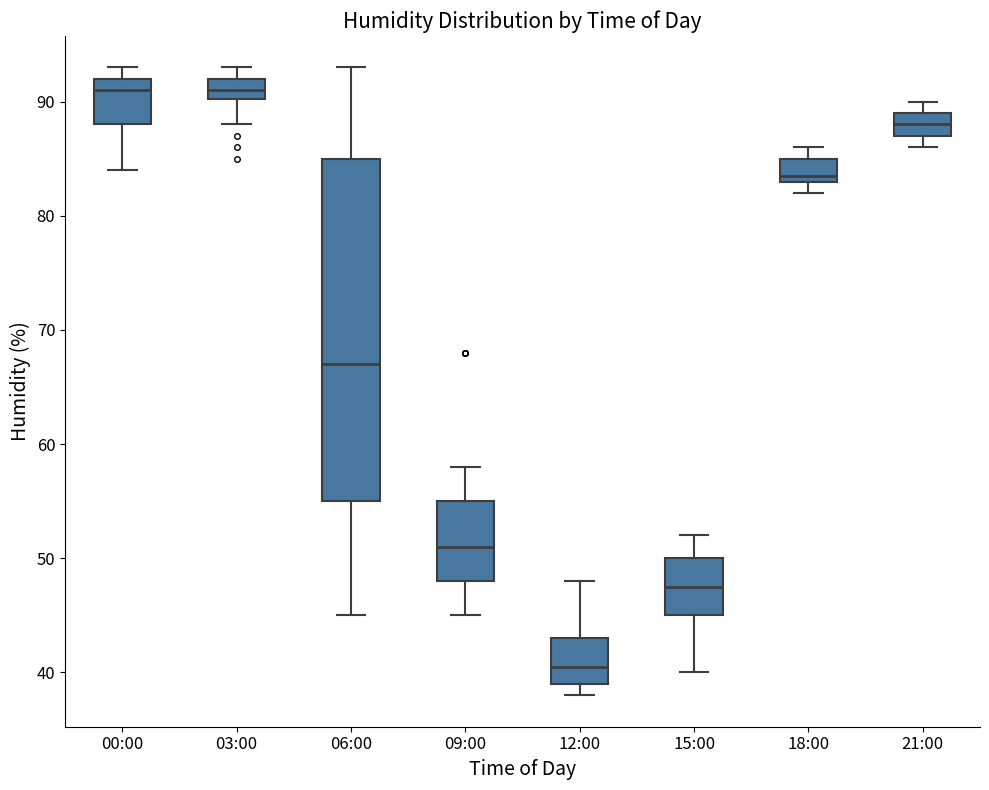

Reading left to right, read every box against the y-axis: the position of its median line, the range the box covers, and the ends of its whiskers. The values are not printed on the chart, so give them approximately, as read against the axis.

00:00: median 91, box 88 to 92, whiskers 84 to 93
03:00: median 91, box 90 to 92, whiskers 88 to 93
06:00: median 67, box 55 to 85, whiskers 45 to 93
09:00: median 51, box 48 to 55, whiskers 45 to 58
12:00: median 41, box 39 to 43, whiskers 38 to 48
15:00: median 48, box 45 to 50, whiskers 40 to 52
18:00: median 84, box 83 to 85, whiskers 82 to 86
21:00: median 88, box 87 to 89, whiskers 86 to 90